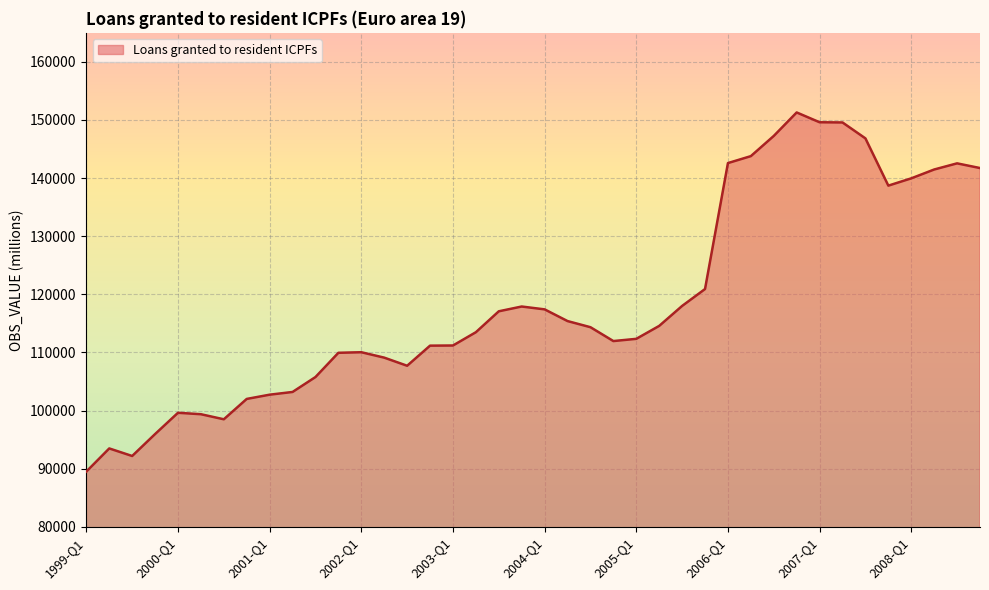

What is the greatest value displayed?

151297.1